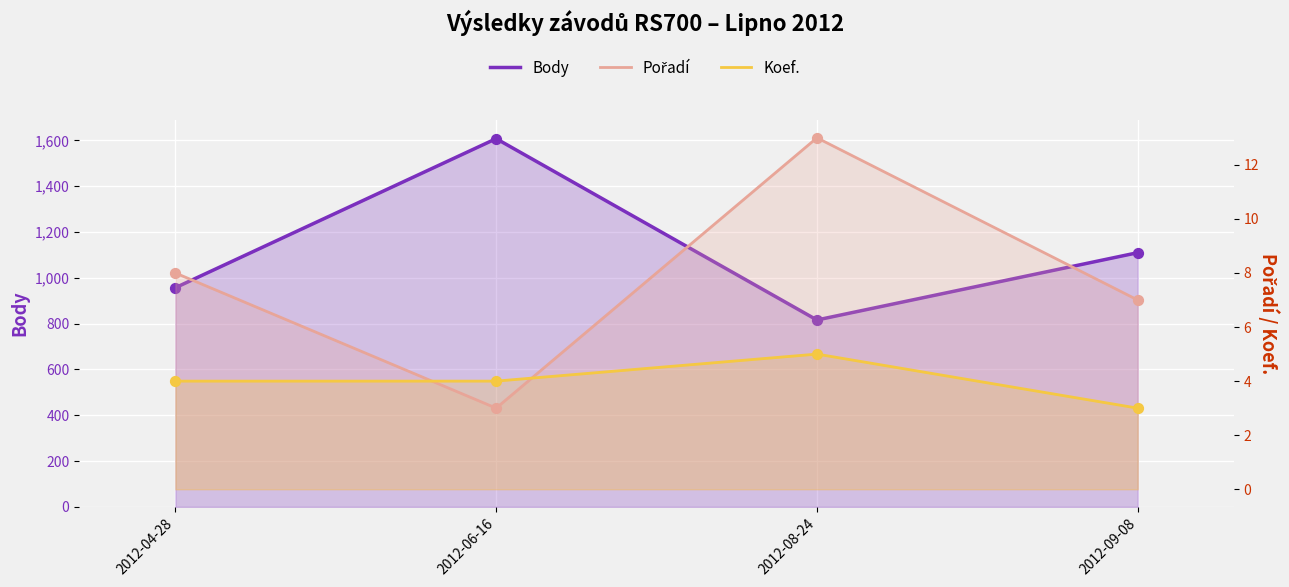

At which category is the sum across all series the highest?

2012-06-16